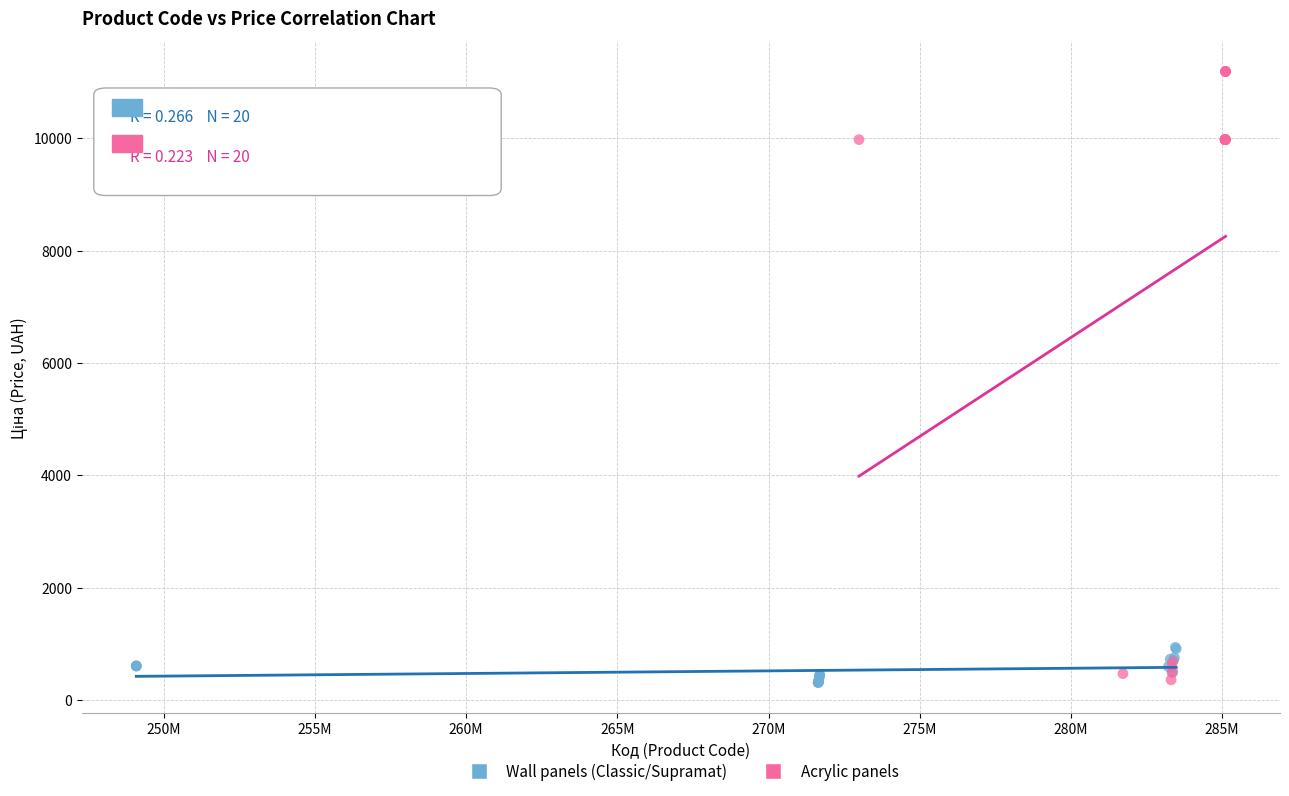

Which series has the largest Y range (max minus min)?

Acrylic panels